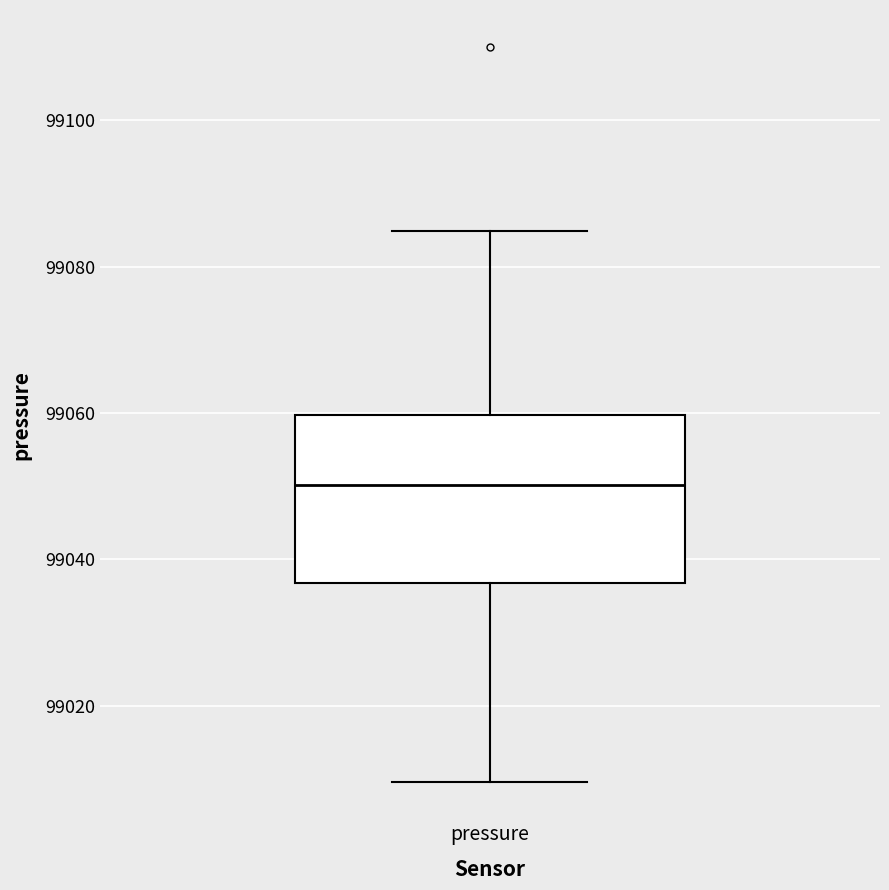

Read this box plot against the y-axis: the position of the median line, the range covered by the box, and the ends of both whiskers. The values are not printed on the chart, so give them approximately, as read against the axis.

median 99050, box 99036 to 99060, whiskers 99010 to 99084